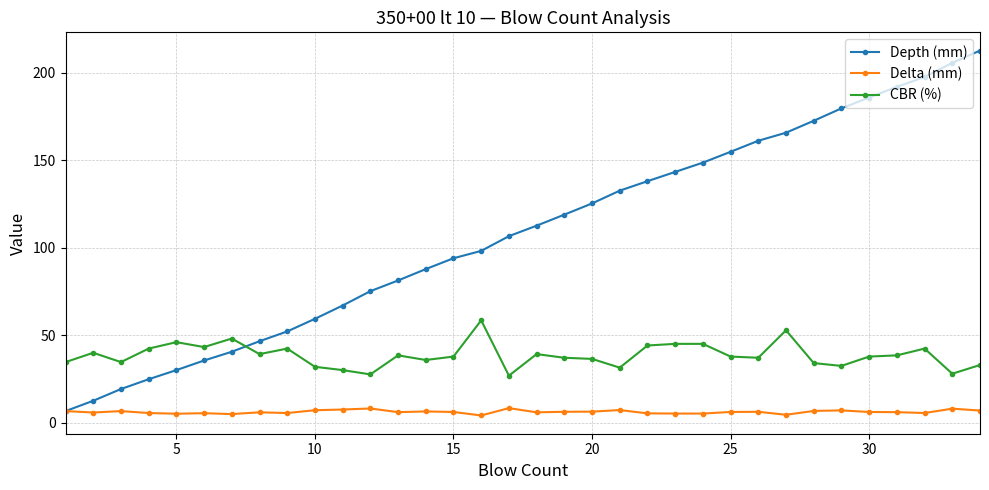

List the series in order of their overall mean, highest first.

Depth (mm), CBR (%), Delta (mm)